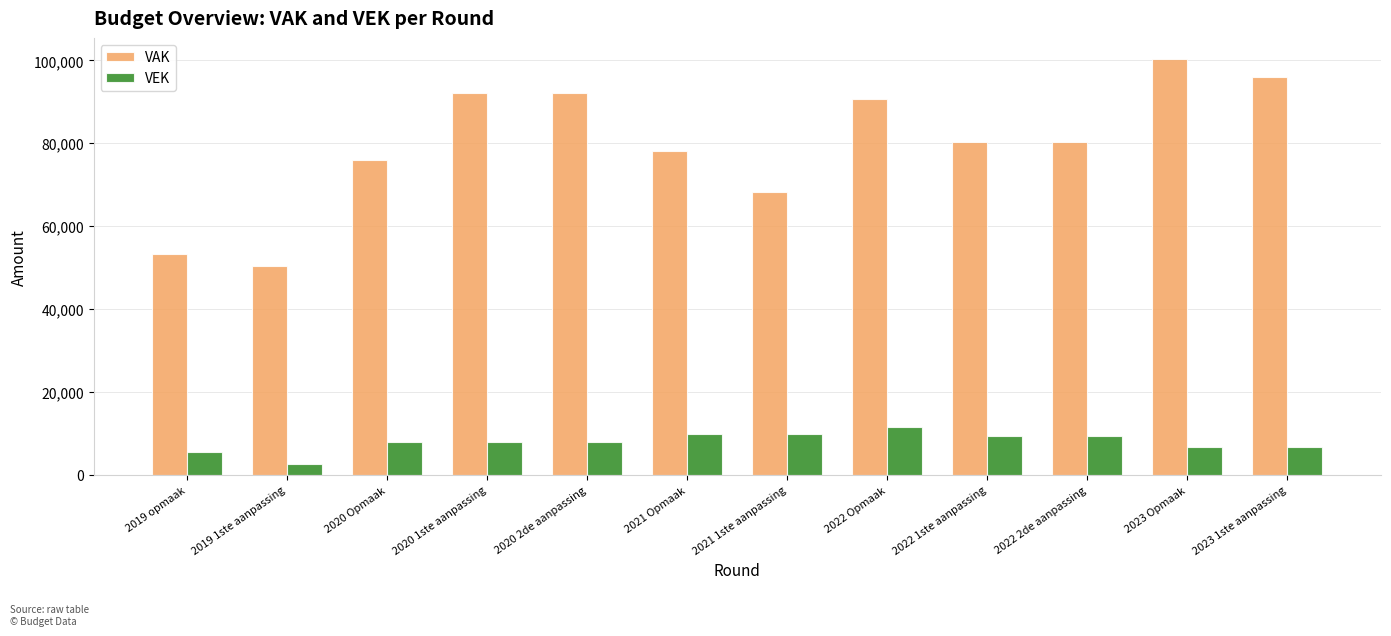

At which category does the chart reach its peak across all series?

2023 Opmaak